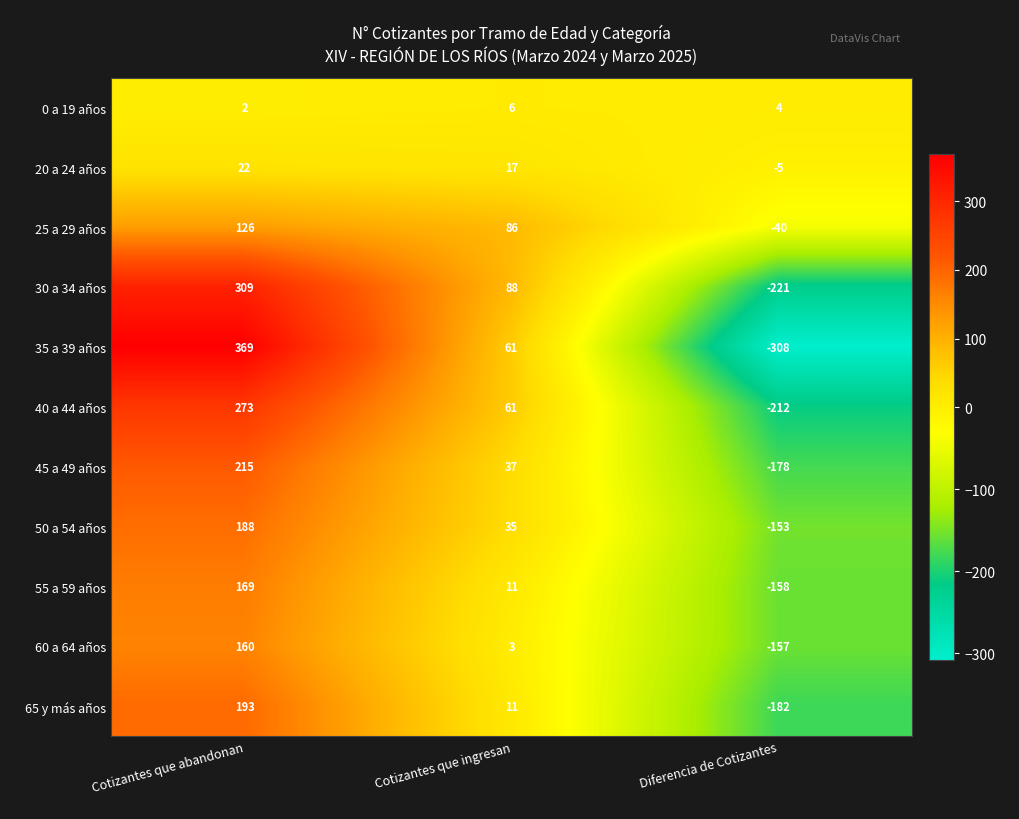

True or false: 0 a 19 años has a value of 1 at Diferencia de Cotizantes.

False